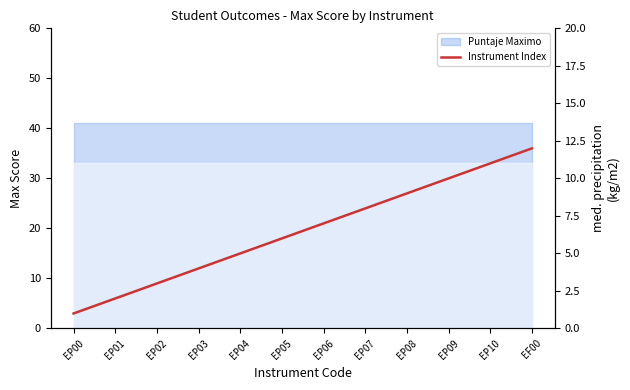

How many values exceed 7?

5